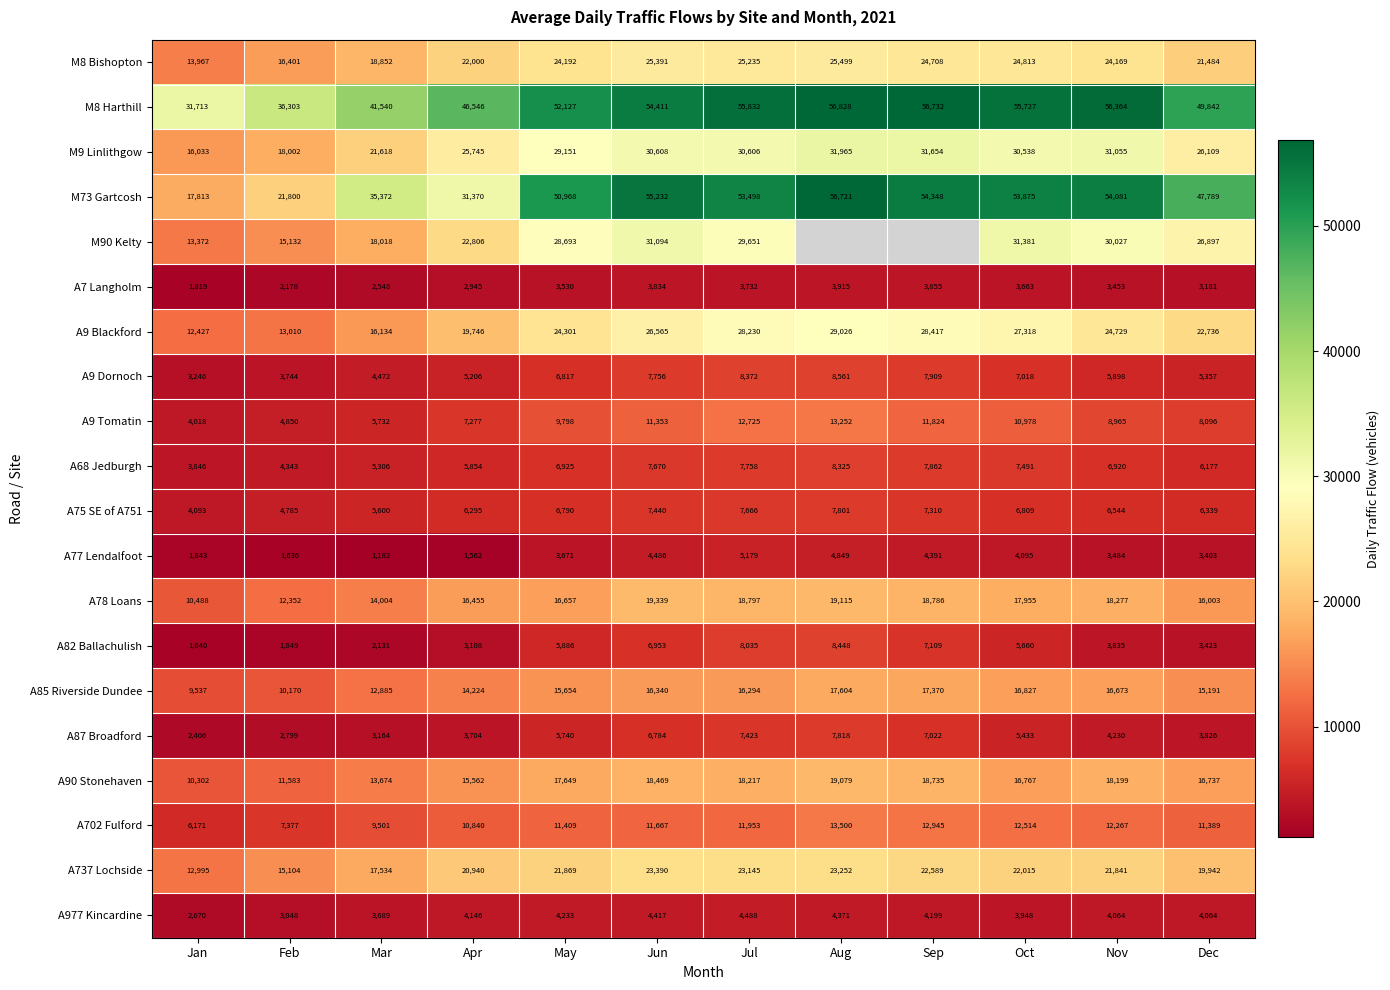

The value of A75 SE of A751 at Feb is 3224.9. True or false?

False